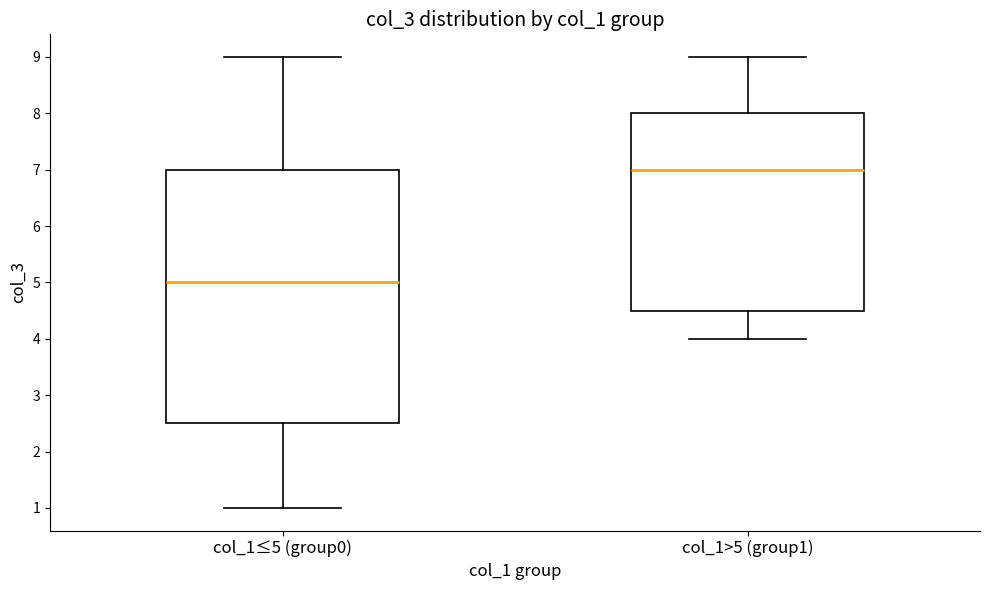

Reading left to right, transcribe this box plot: for each box, give where its median line is, the range the box spans, and where its two whiskers end, as read against the y-axis. The values are not printed on the chart, so give them approximately, as read against the axis.

col_1≤5 (group0): median 5.0, box 2.5 to 7.0, whiskers 1.0 to 9.0
col_1>5 (group1): median 7.0, box 4.5 to 8.0, whiskers 4.0 to 9.0